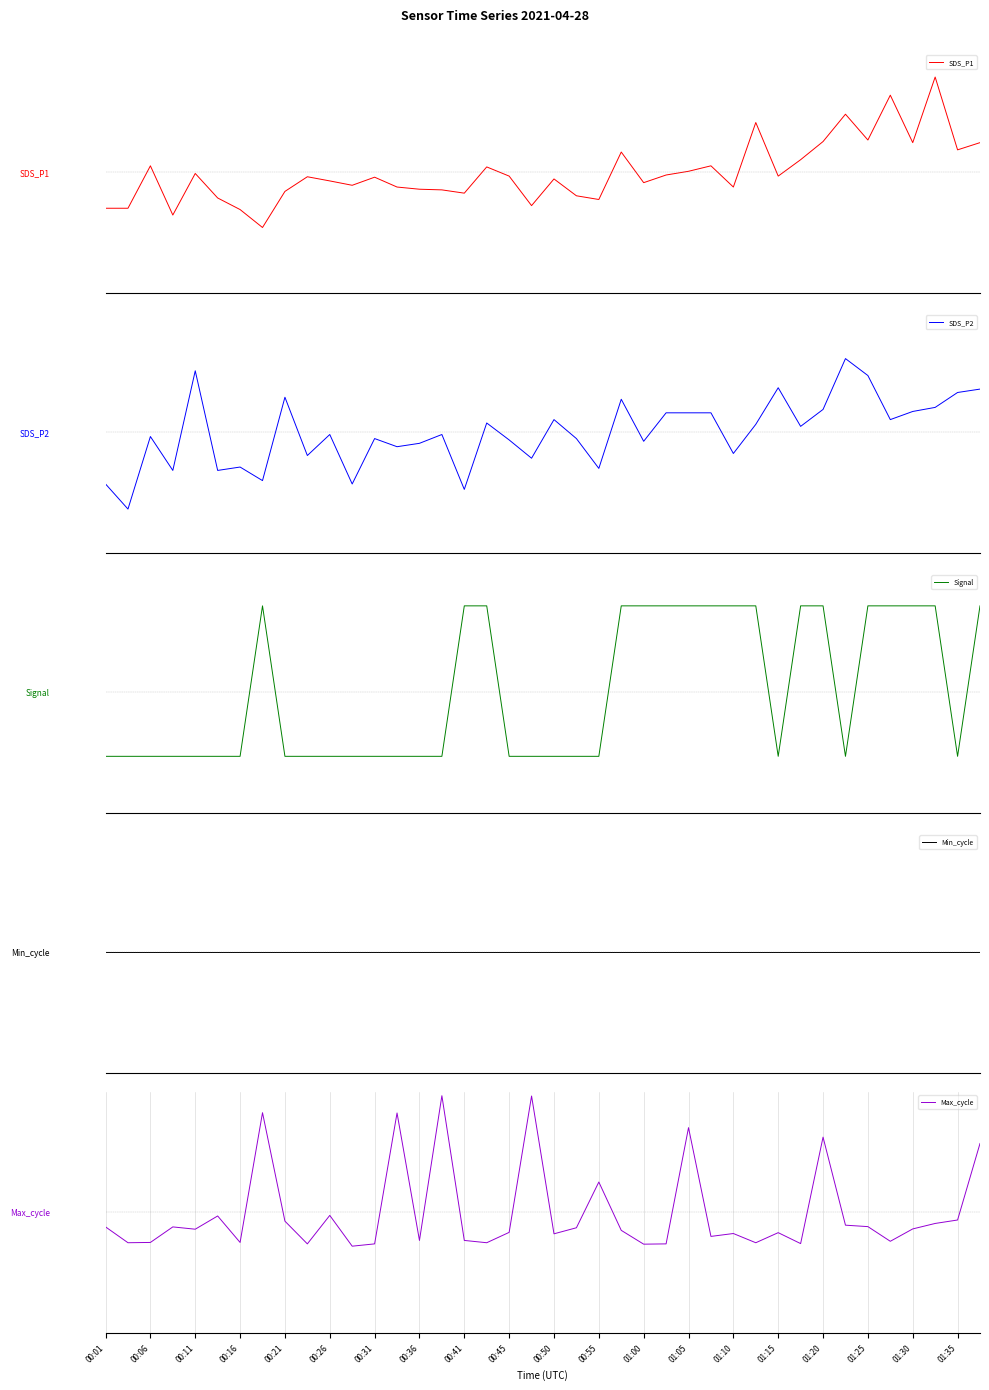

How many lines are shown in the chart?

5